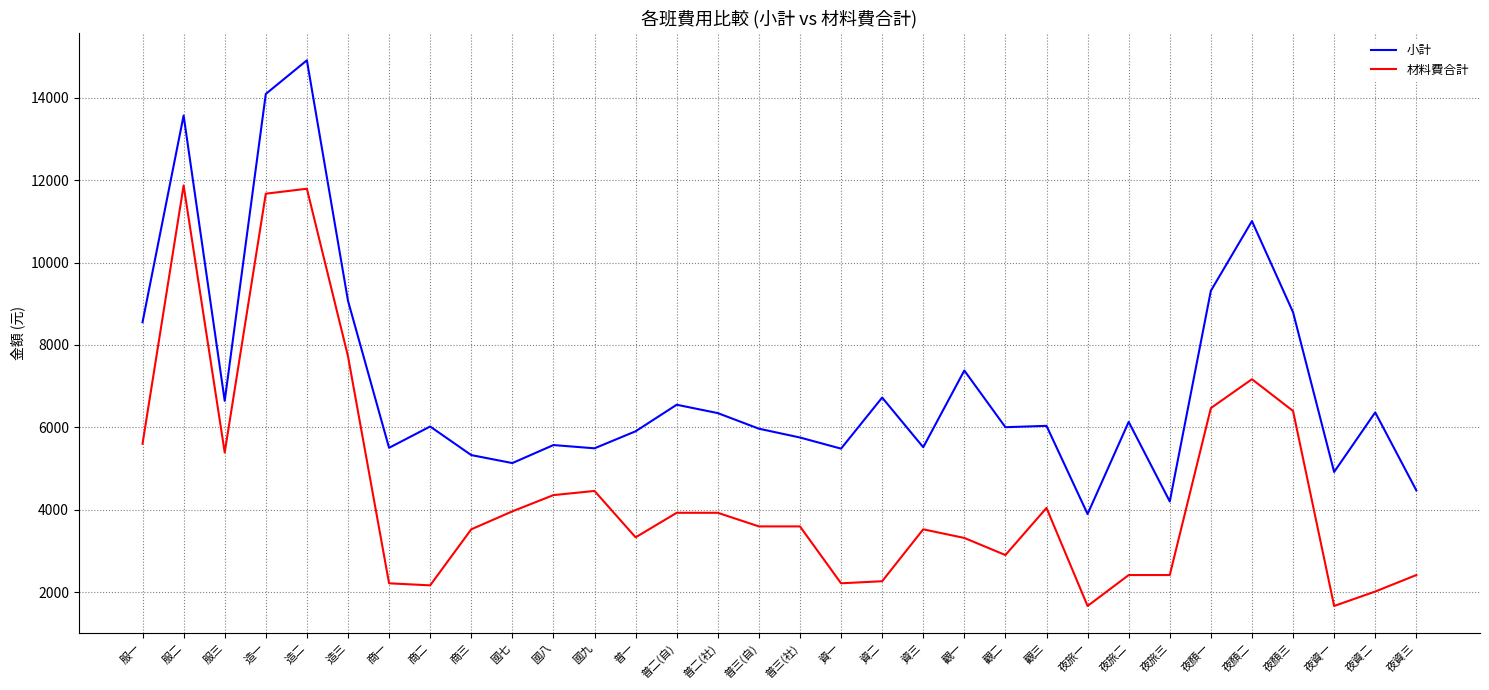

What value does the 材料費合計 series have at 商一?

2220